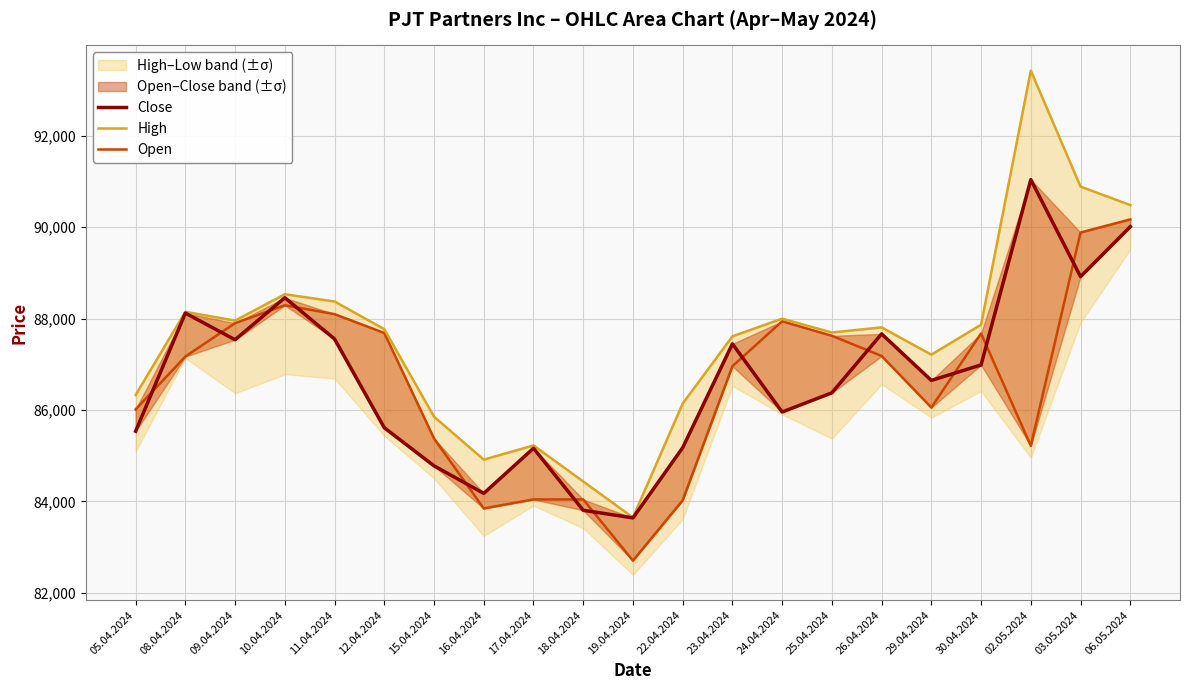

What is the sum of all Open values?

1817872